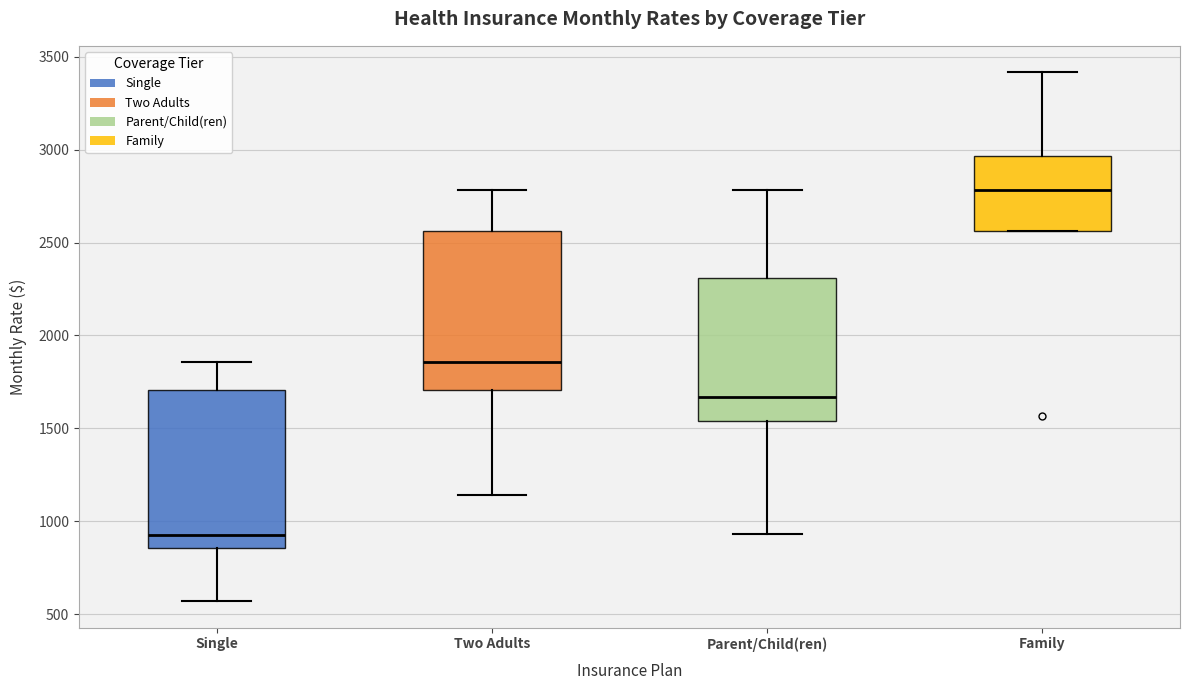

Reading left to right, read every box against the y-axis: the position of its median line, the range the box covers, and the ends of its whiskers. The values are not printed on the chart, so give them approximately, as read against the axis.

Single: median 950, box 850 to 1700, whiskers 550 to 1850
Two Adults: median 1850, box 1700 to 2550, whiskers 1150 to 2800
Parent/Child(ren): median 1650, box 1550 to 2300, whiskers 950 to 2800
Family: median 2800, box 2550 to 2950, whiskers 2550 to 3400